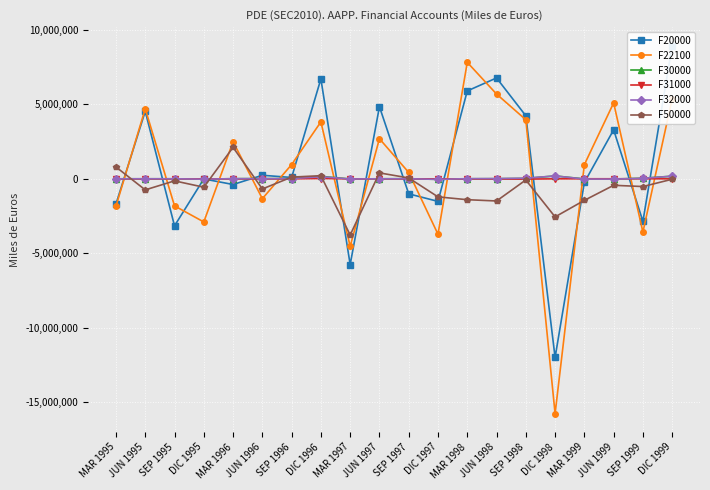

Is this an area chart (filled region under the line)?

No